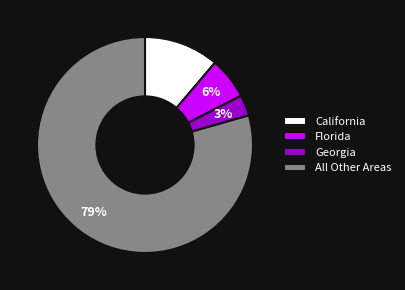

What is the majority slice?

All Other Areas